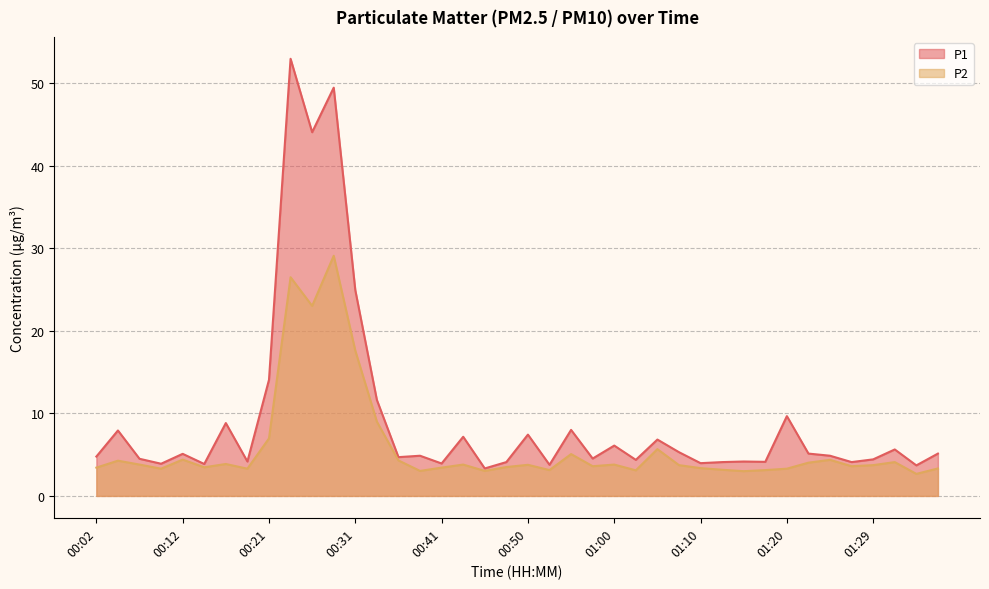

Where is the first local minimum for P2?

00:09